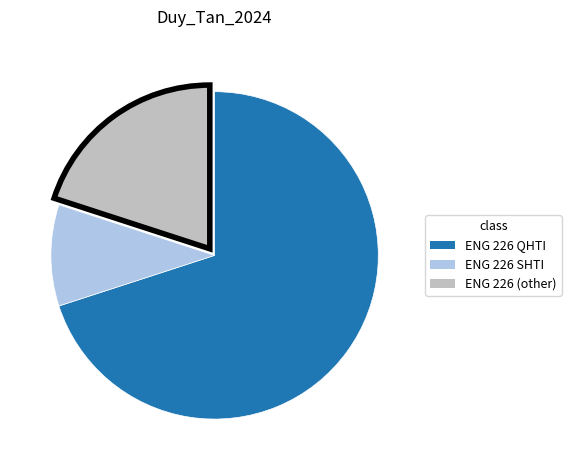

Is there any slice that represents more than half of the pie?

Yes